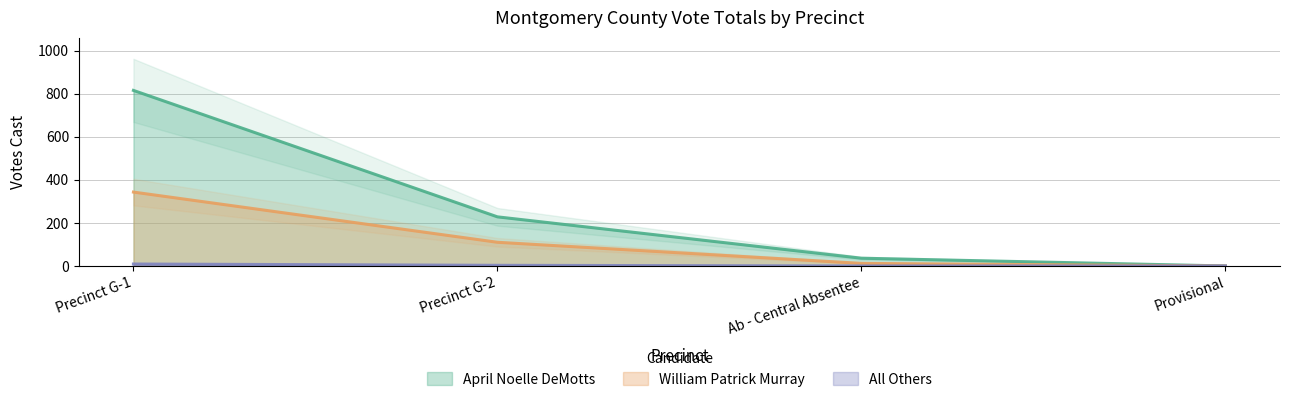

The value of All Others at Precinct G-1 is 9. True or false?

True